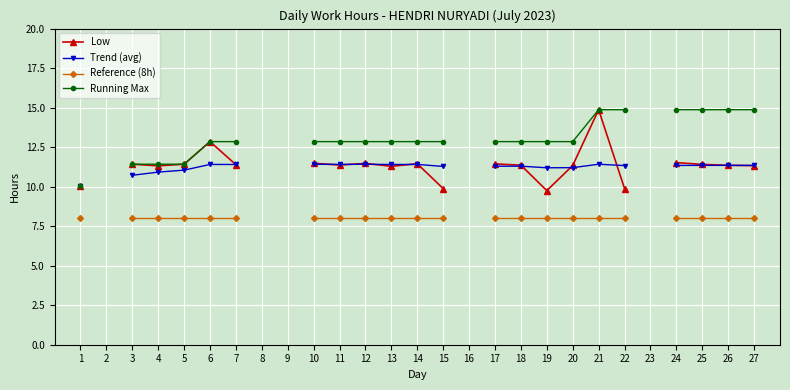

What is the value of the Running Max point at the 22nd from the left?

14.9